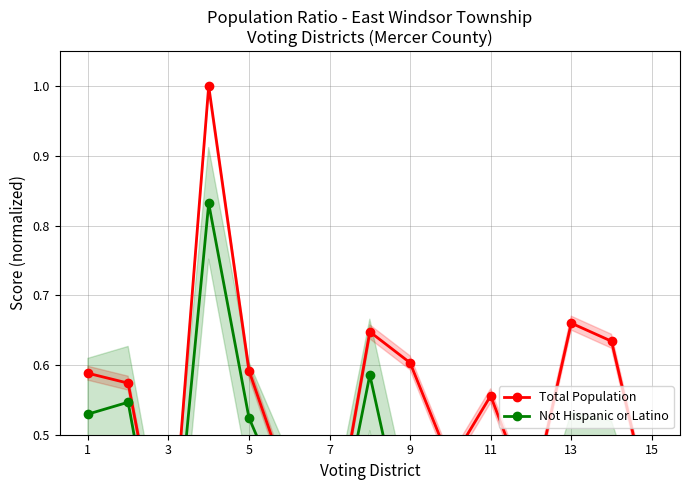

Count the Not Hispanic or Latino values in the range 0 to 1.

15